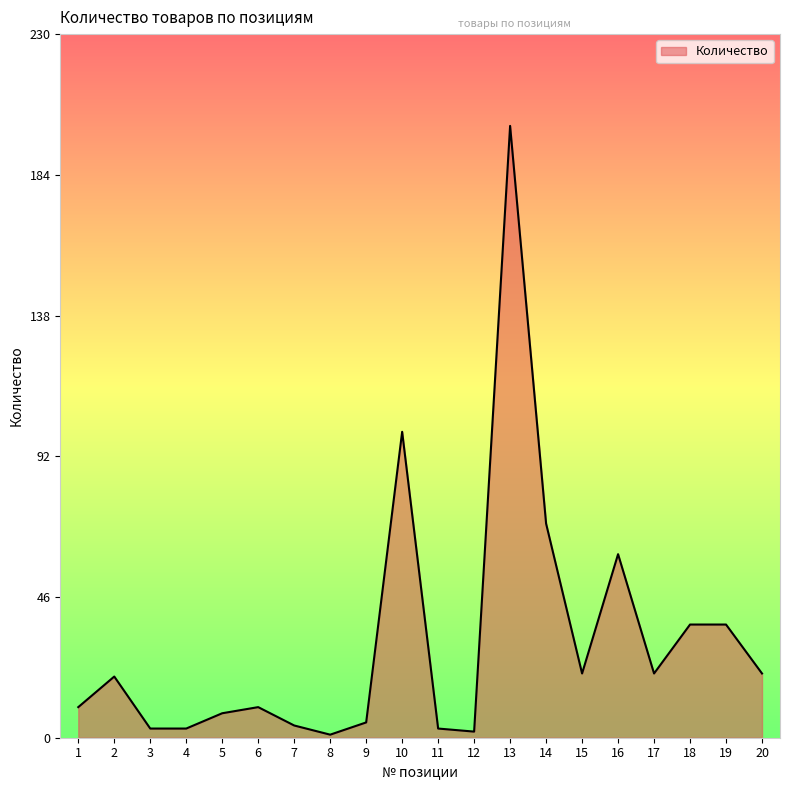

What is the ratio of the value at 16 to the value at 10?

0.6